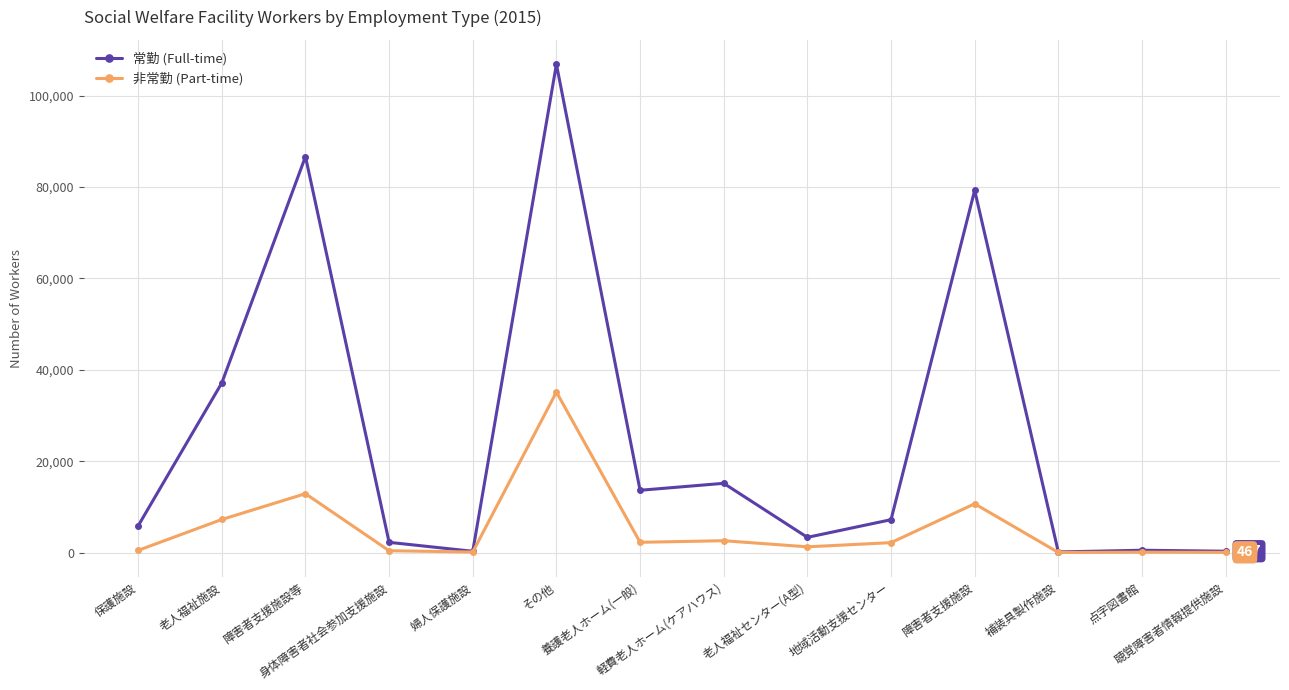

Where is the first local maximum for 非常勤 (Part-time)?

障害者支援施設等